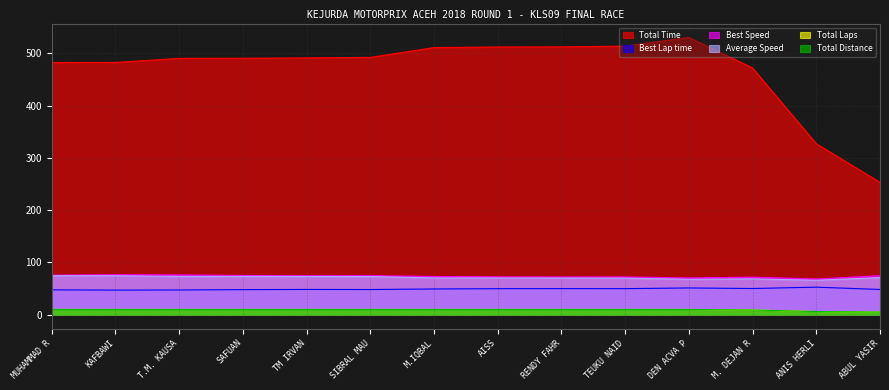

What is the sum of the Total Laps values at DEN ACVA P and TM IRVAN?

20.0